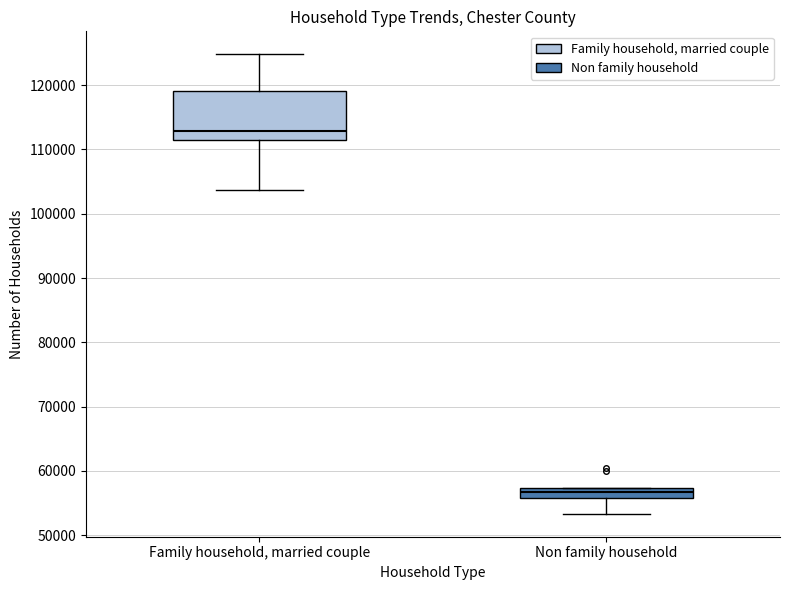

Where is the lower edge of the box for Family household, married couple on the y-axis? The values are not printed on the chart, so give them approximately, as read against the axis.

112000